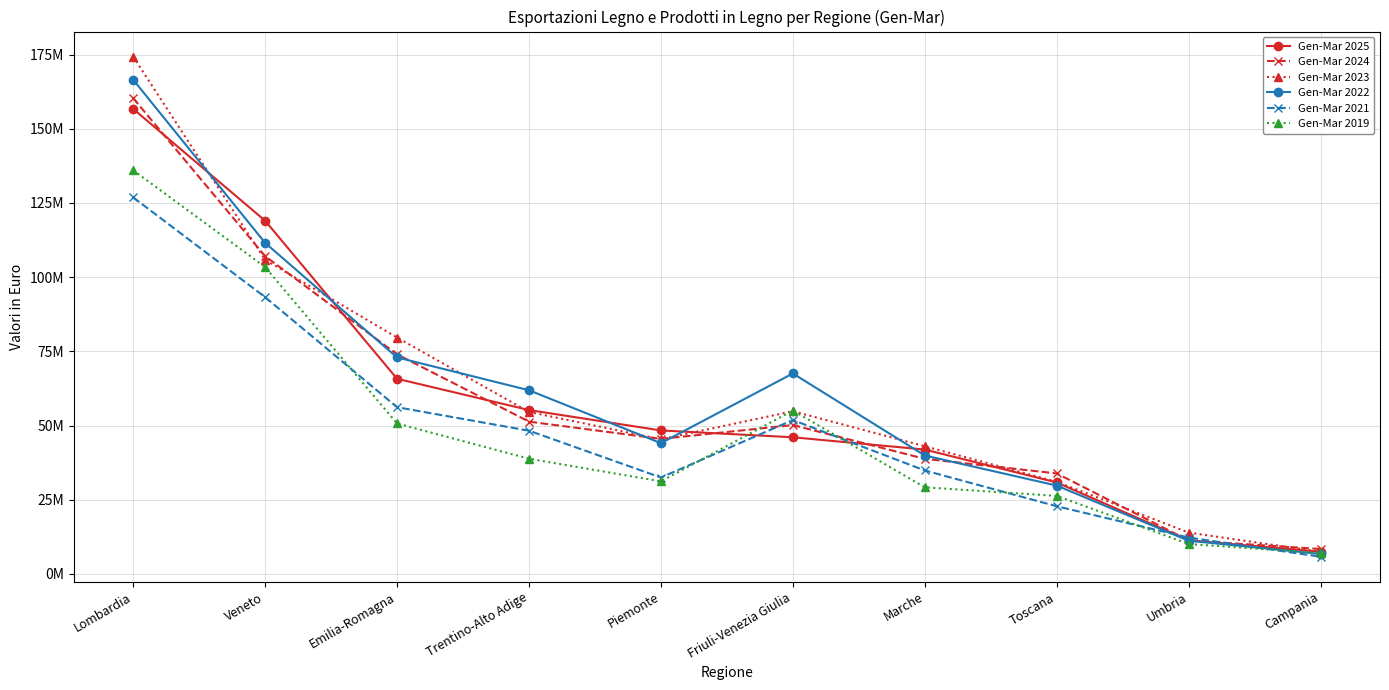

What are all the series names shown in the legend?

Gen-Mar 2025, Gen-Mar 2024, Gen-Mar 2023, Gen-Mar 2022, Gen-Mar 2021, Gen-Mar 2019